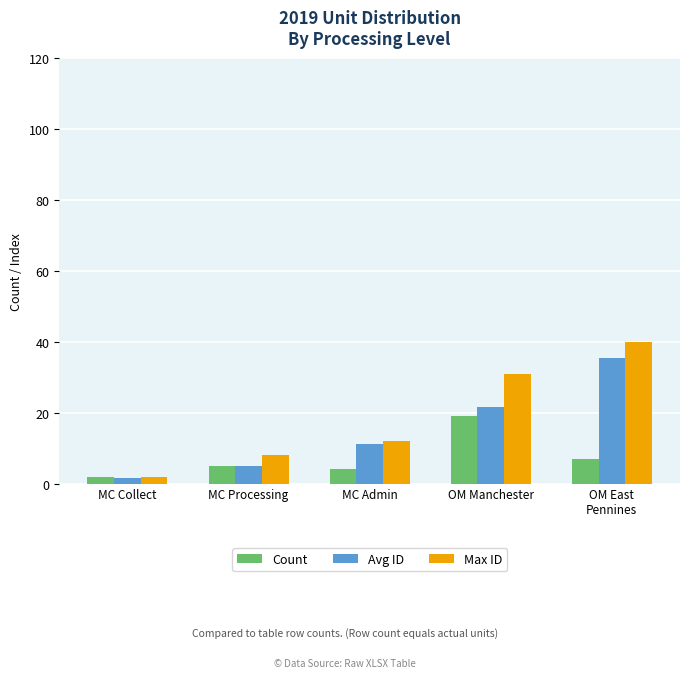

What is the average value of the Count series?

7.4